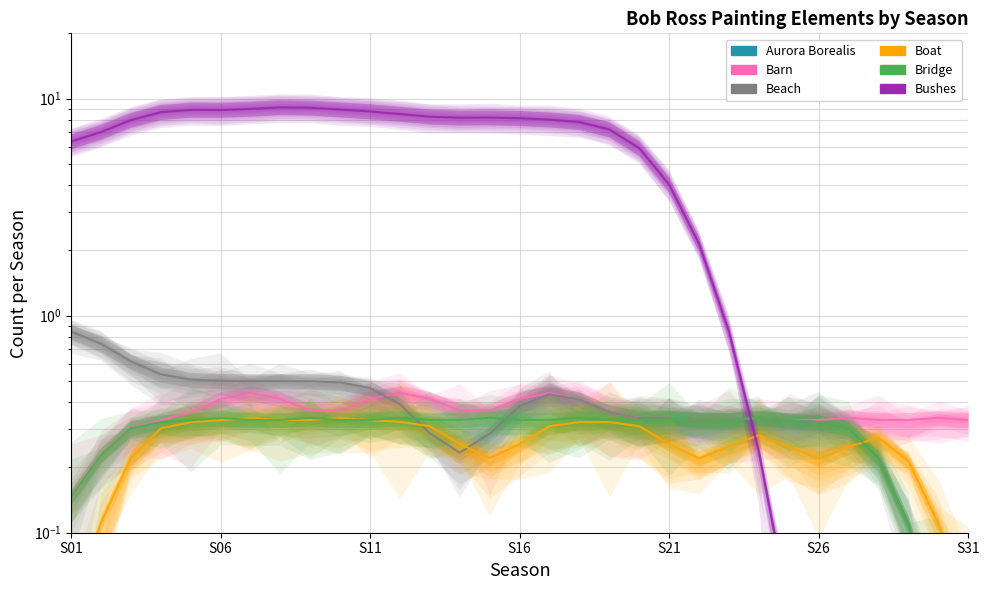

Which series has the largest range (max minus min)?

BUSHES